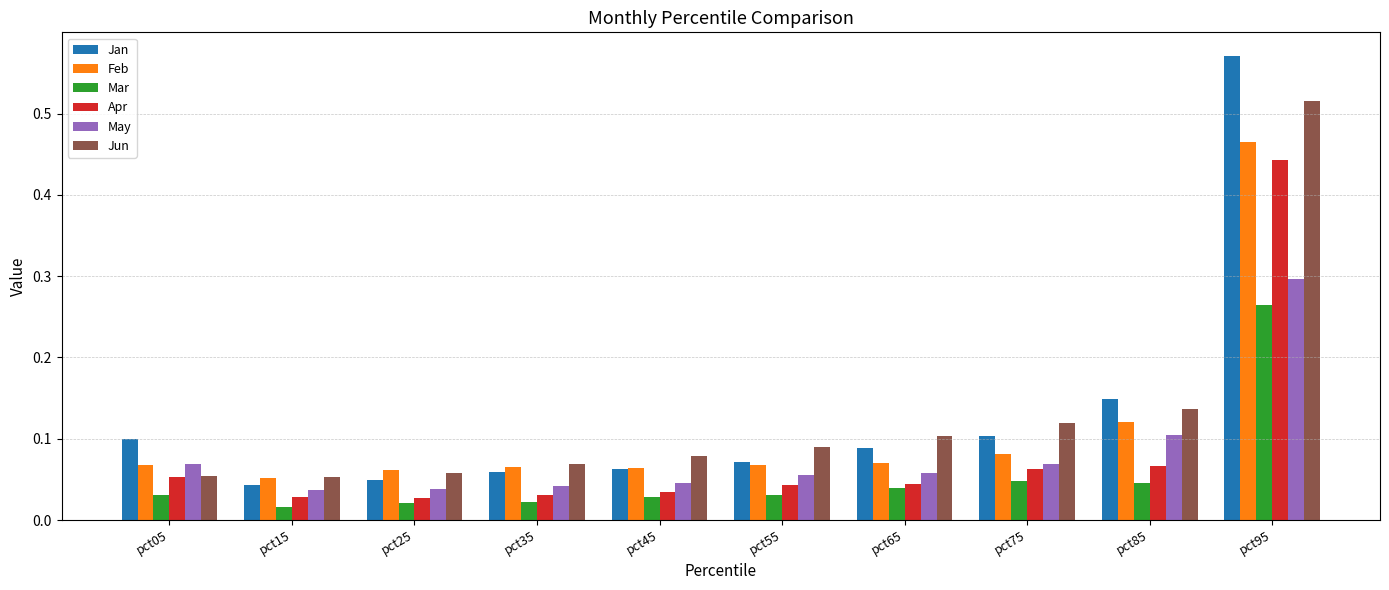

At how many categories does at least one series exceed 0?

10